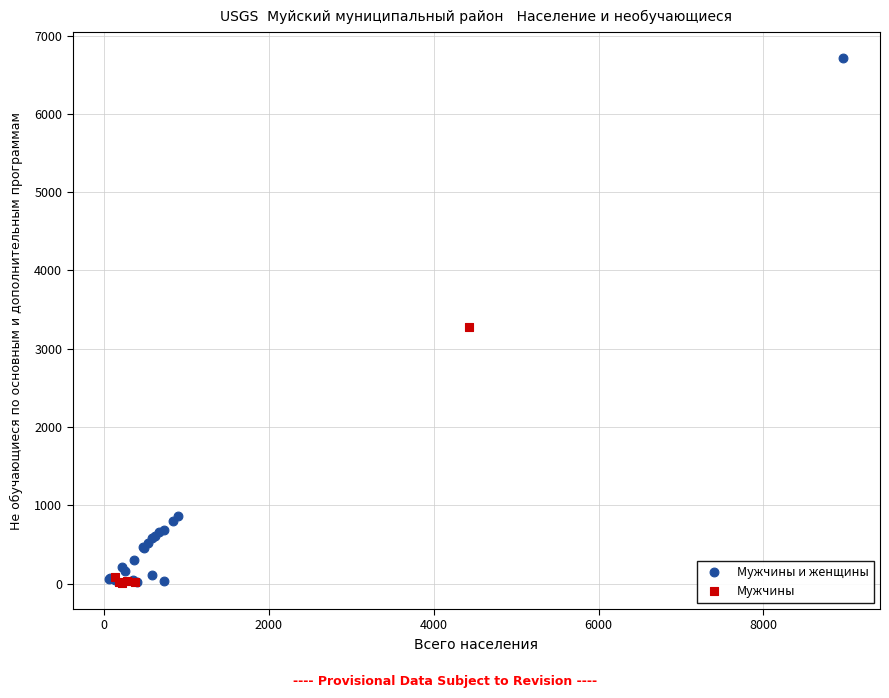

Which series reaches the maximum Y coordinate?

Мужчины и женщины